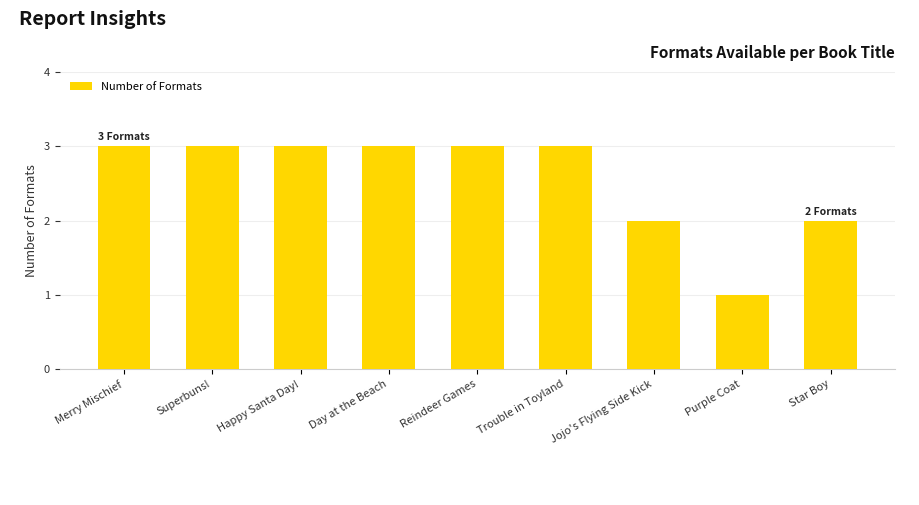

How many values are between 2 and 3?

8